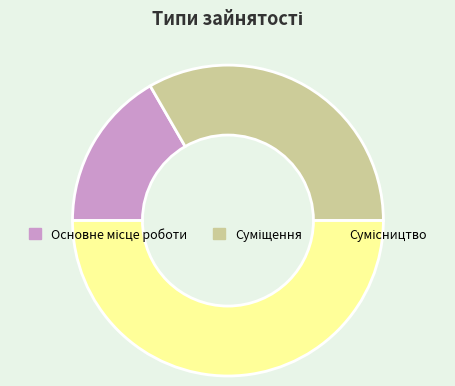

How many slices are in this pie chart?

3